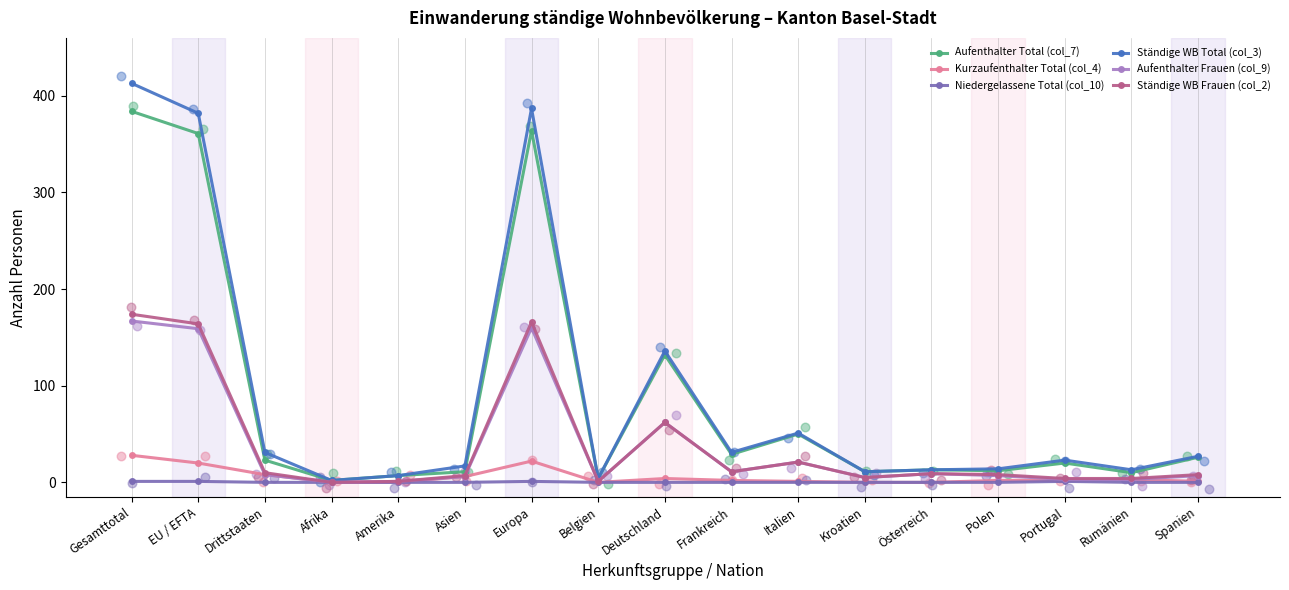

At which category is the sum across all series the highest?

Gesamttotal